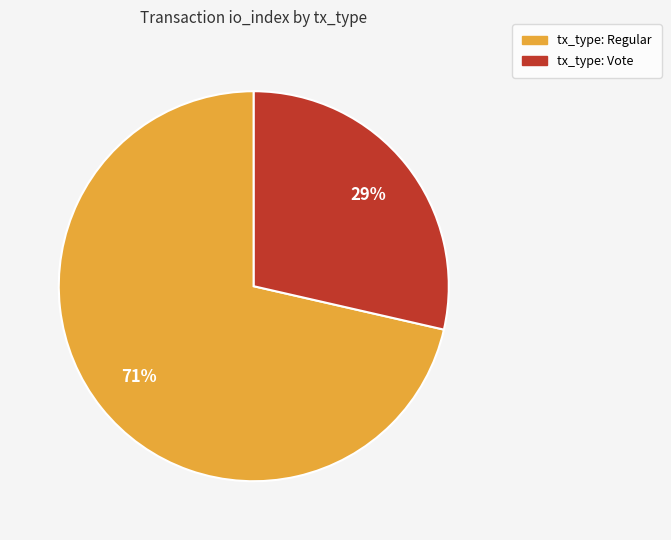

Which slice is the largest?

tx_type: Regular